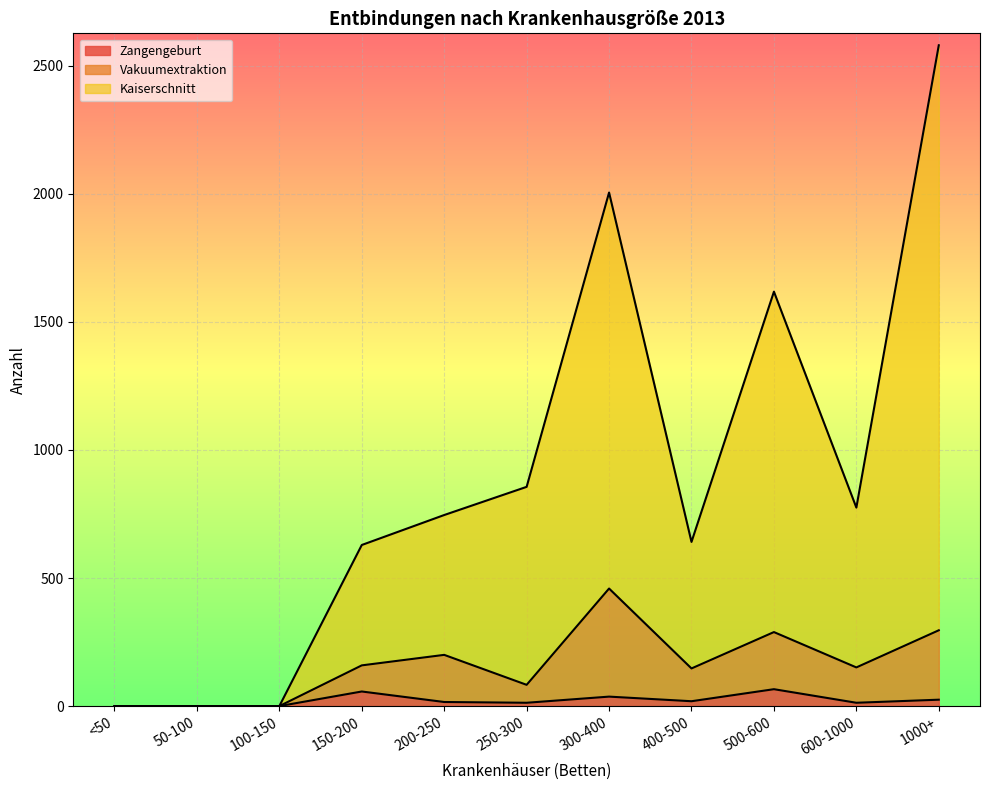

How many values in the Kaiserschnitt series are below 746?

5